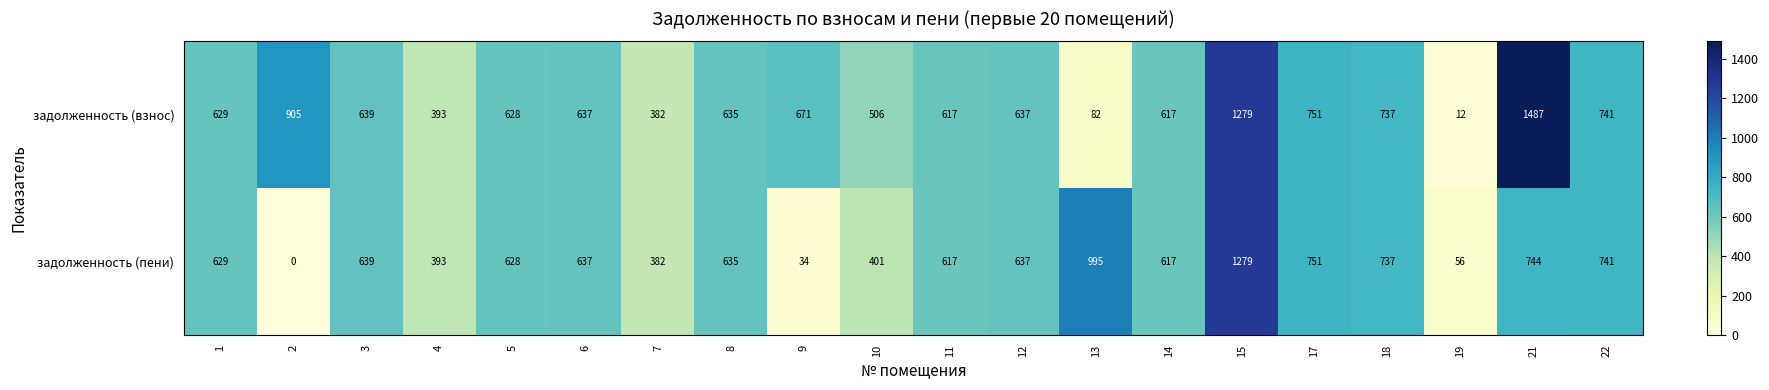

At which category is the sum across all series the highest?

15